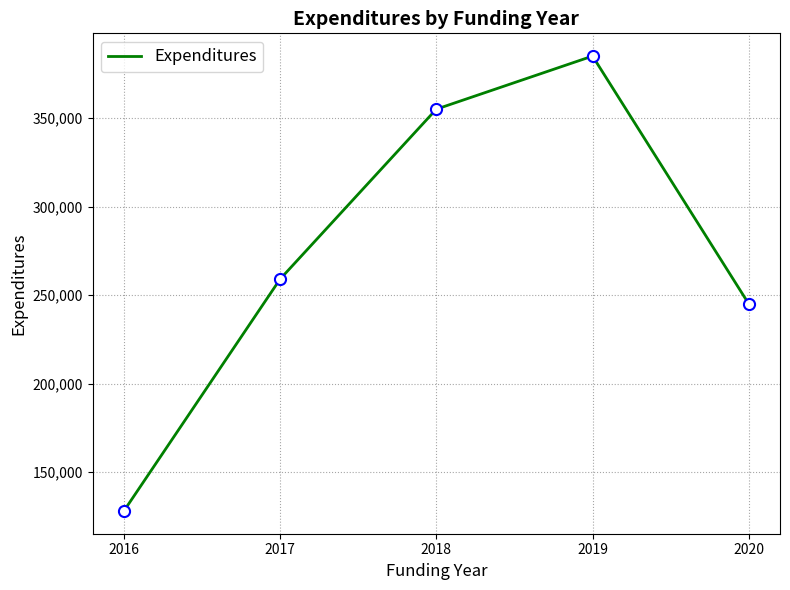

The value at 2019 is 679264. True or false?

False